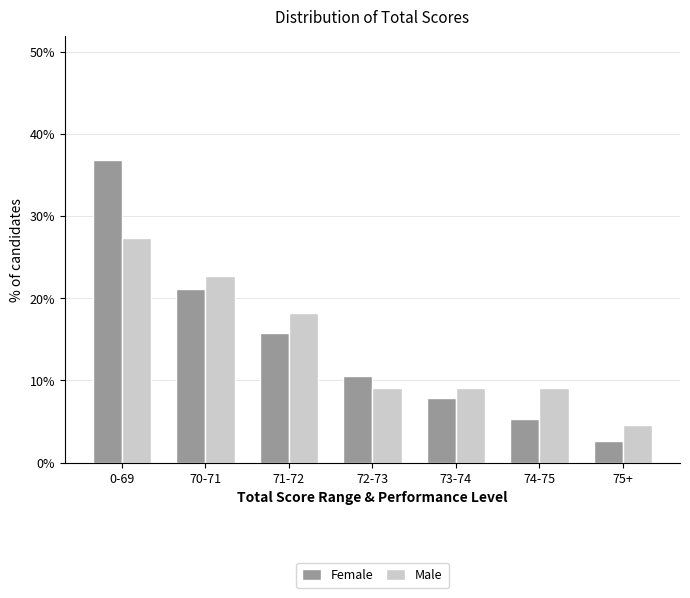

What is the value of the Female bar at the 3rd from the left?

15.8